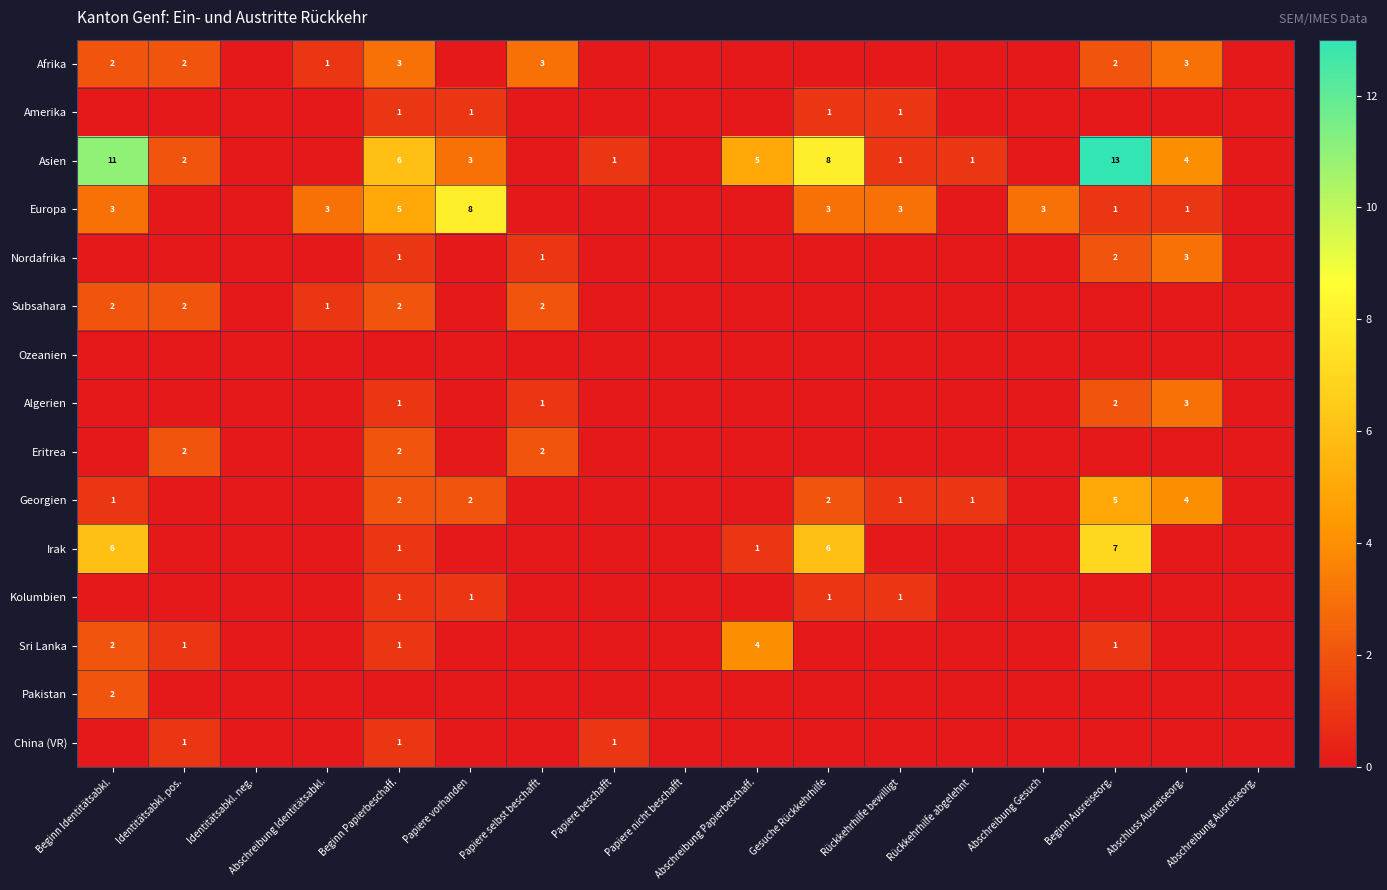

Is it true that Asien equals 5 at Abschreibung Papierbeschaff.?

True